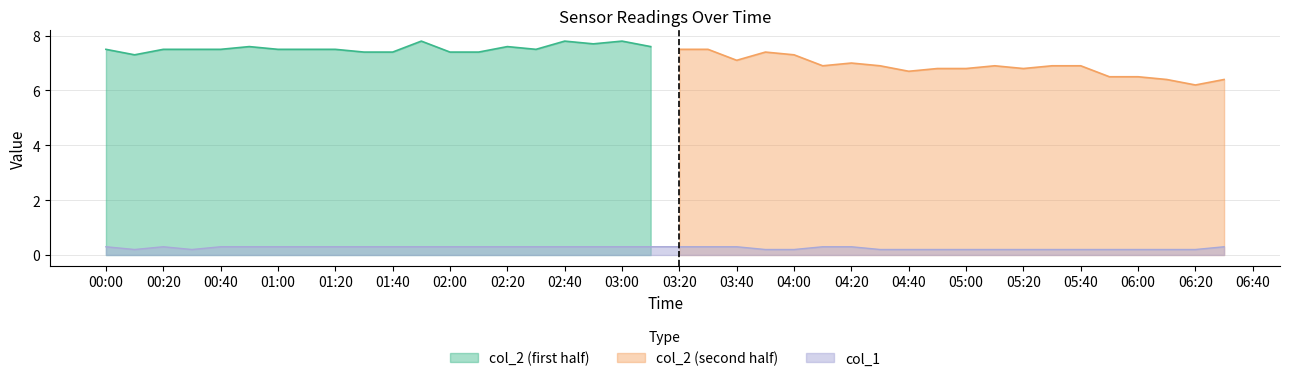

Read the value at 2023/10/22 03:50:00.

0.2